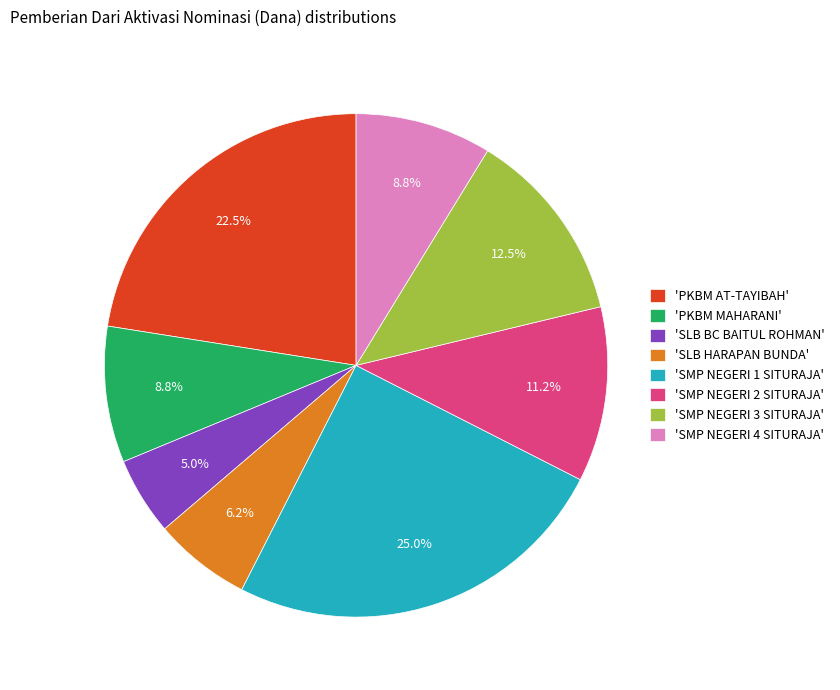

Between 'SMP NEGERI 2 SITURAJA' and 'SMP NEGERI 4 SITURAJA', which is larger?

'SMP NEGERI 2 SITURAJA'